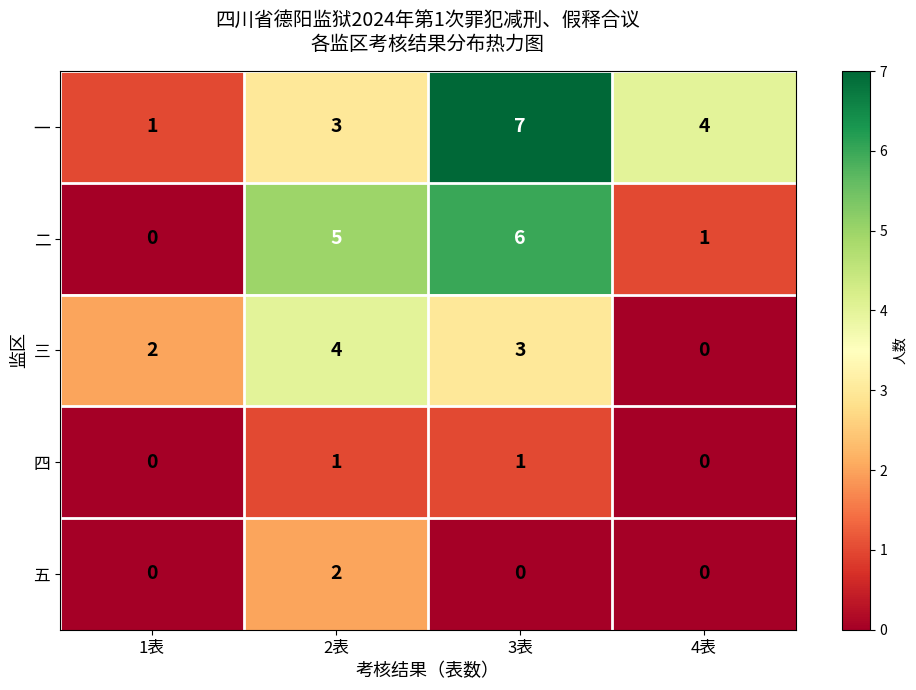

Is it true that 五 equals 0 at 3表?

True